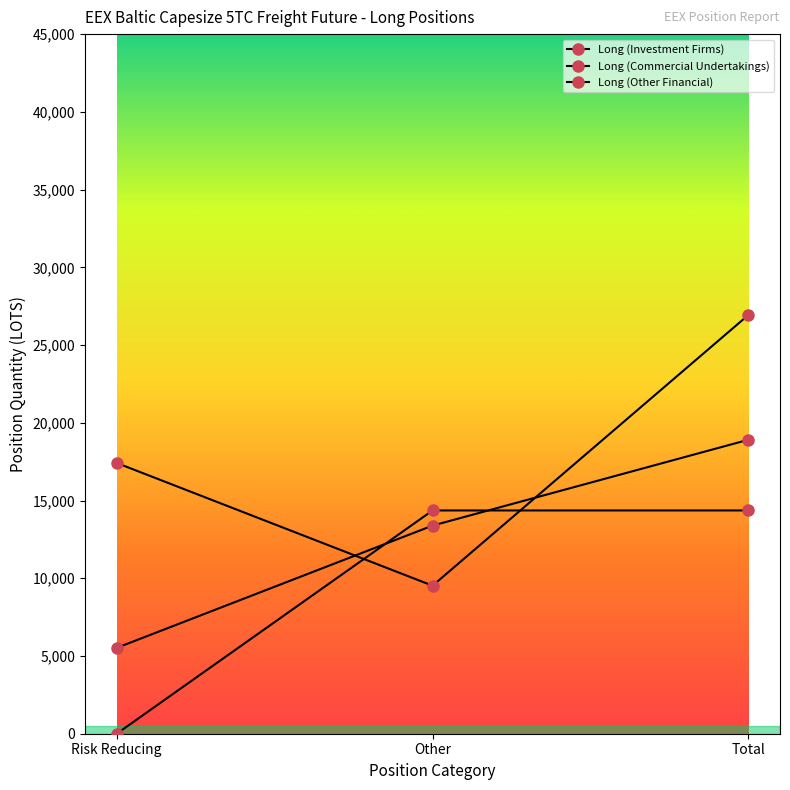

How many data points in Long (Other Financial) are less than 14360?

1